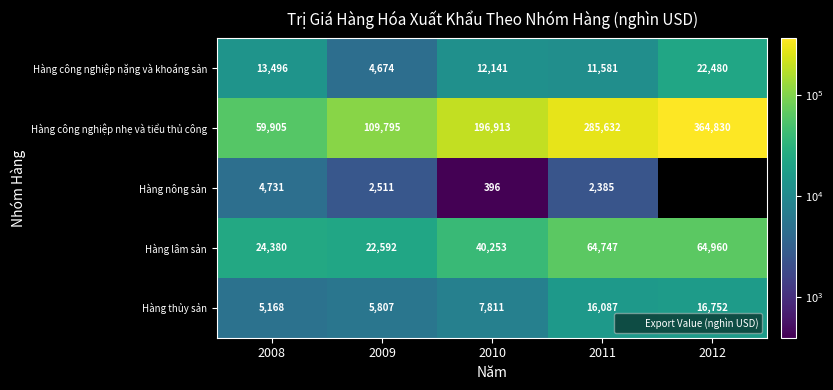

True or false: Hàng công nghiệp nặng và khoáng sản has a value of 11581.0 at 2011.

True